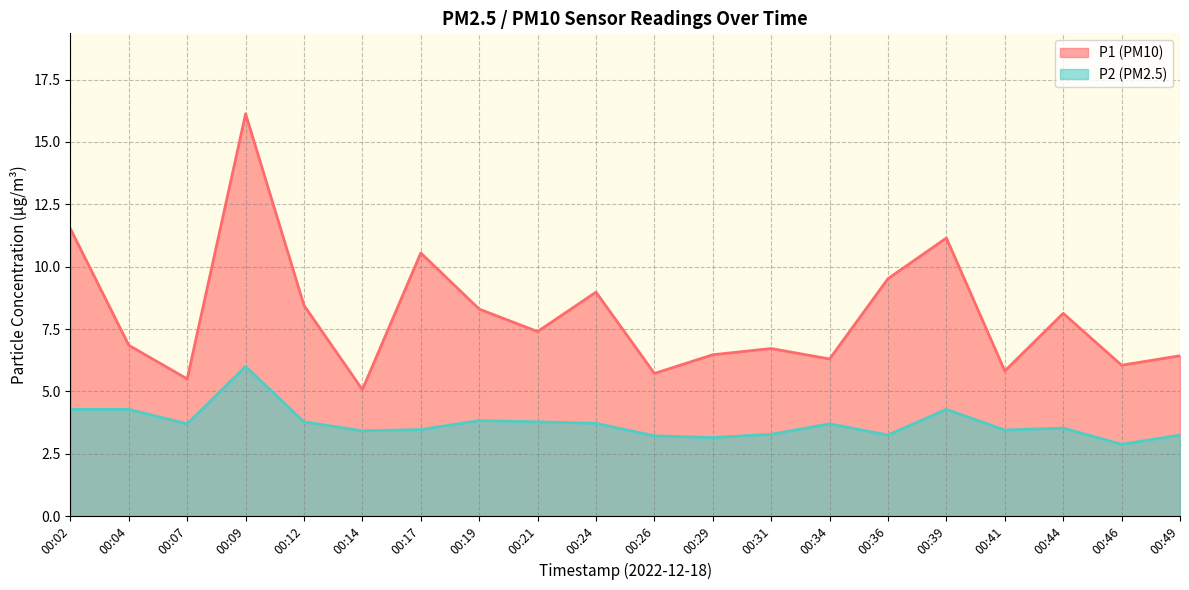

Which series has the widest spread of values?

P1